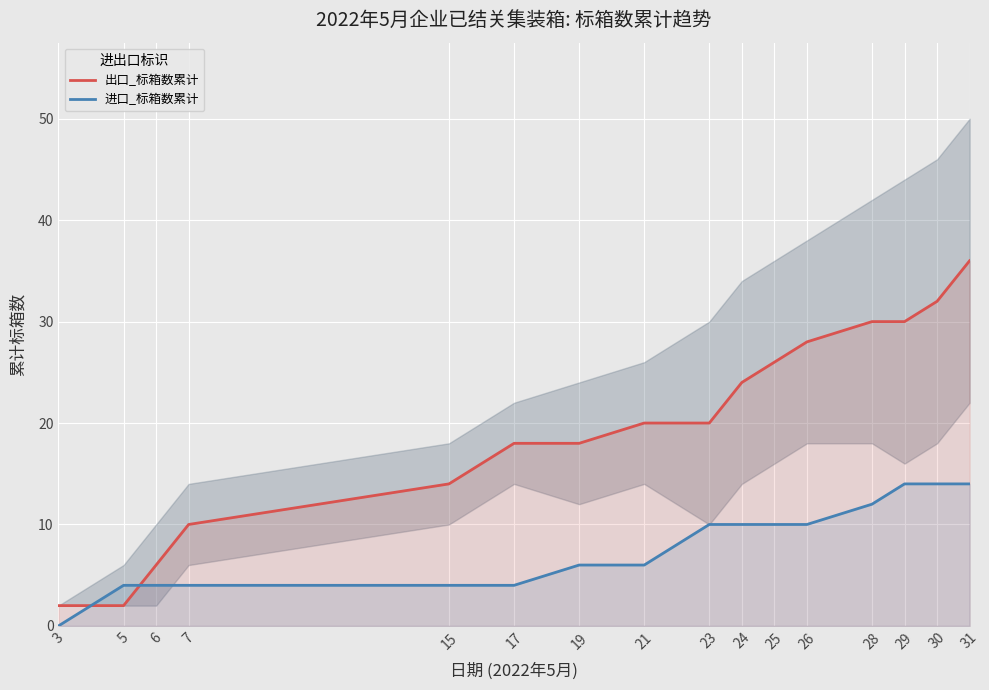

List the labels in order of 出口_标箱数累计 value, largest first.

31, 30, 28, 29, 26, 25, 24, 21, 23, 17, 19, 15, 7, 6, 3, 5